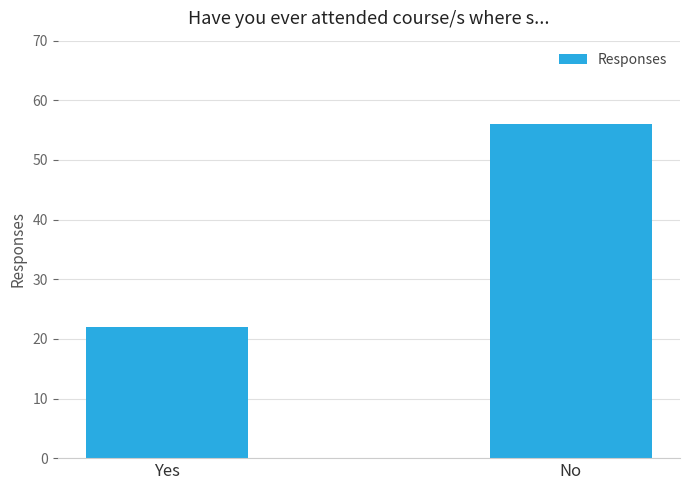

Approximately how many times larger is the value at No compared to Yes?

2.5